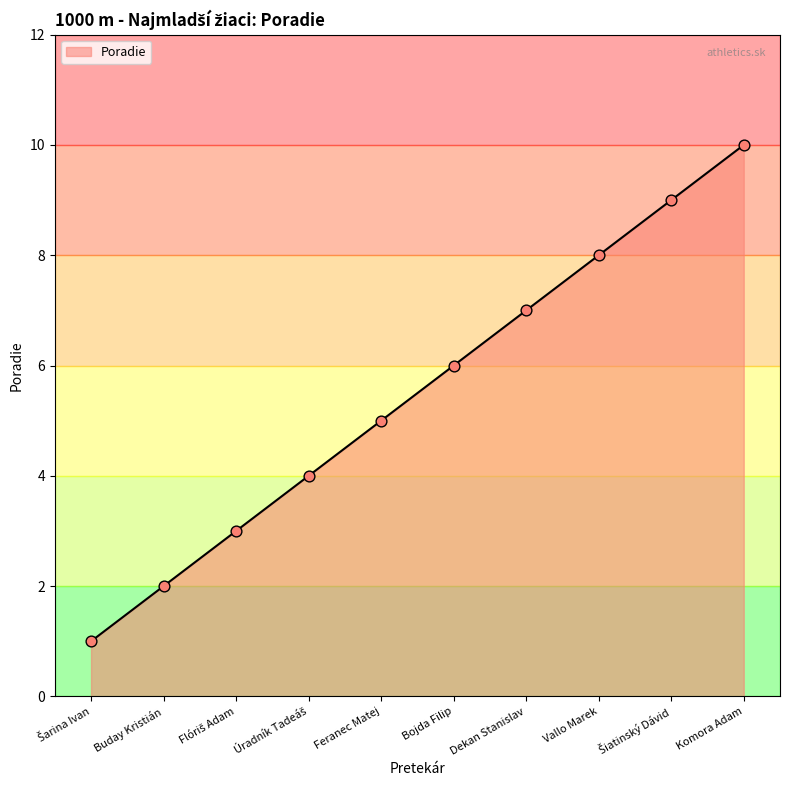

Which has a higher value, Komora Adam or Vallo Marek?

Komora Adam